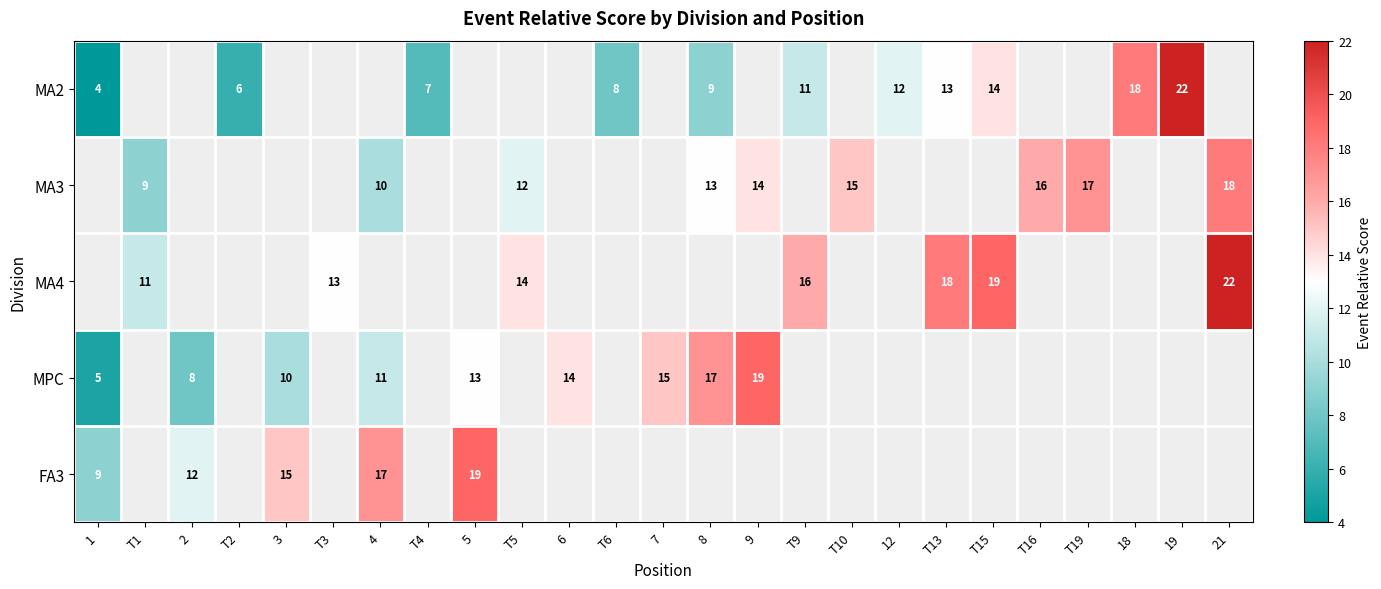

The value of MA2 at 1 is 1. True or false?

False